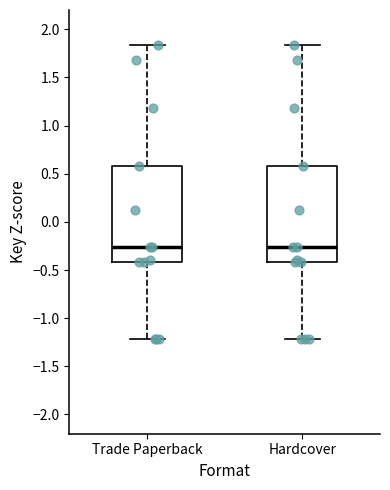

Reading left to right, transcribe this box plot: for each box, give where its median line is, the range the box spans, and where its two whiskers end, as read against the y-axis. The values are not printed on the chart, so give them approximately, as read against the axis.

Trade Paperback: median -0.25, box -0.40 to 0.60, whiskers -1.20 to 1.85
Hardcover: median -0.25, box -0.40 to 0.60, whiskers -1.20 to 1.85